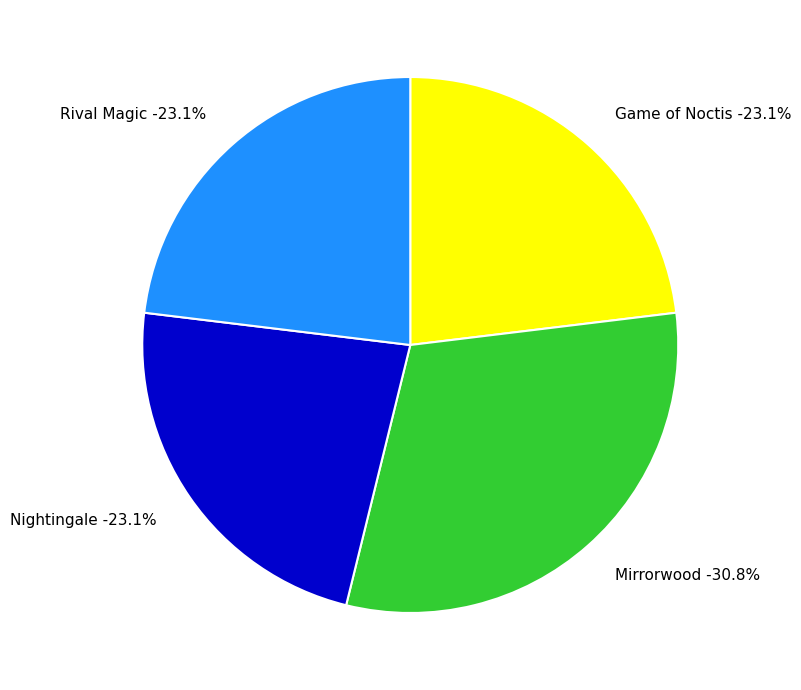

Does Rival Magic represent more than half of the total?

No